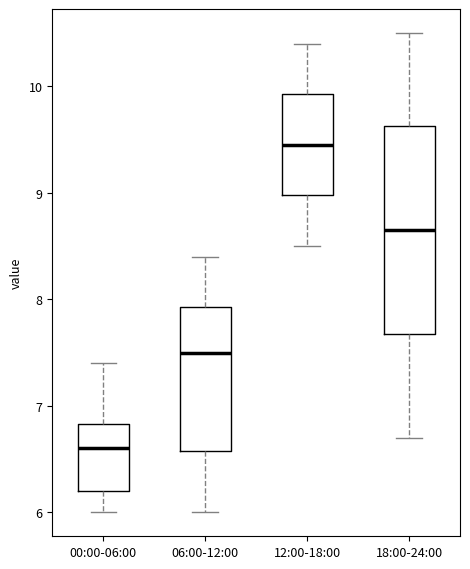

Comparing the boxes themselves (not the whiskers), which one is the tallest?

18:00-24:00